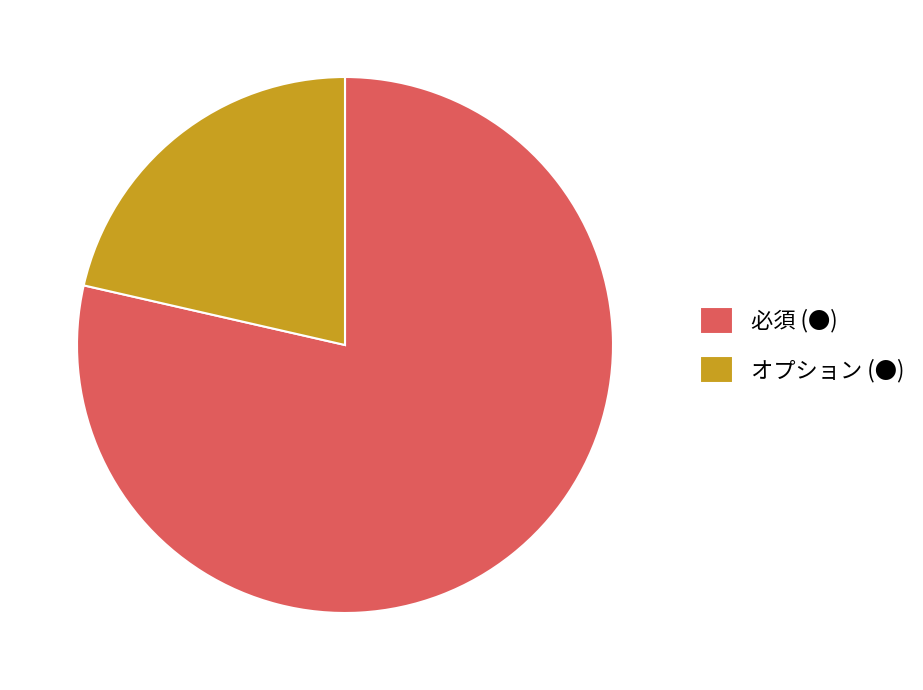

What is the ratio of the value at 必須 (●) to the value at オプション (●)?

3.7